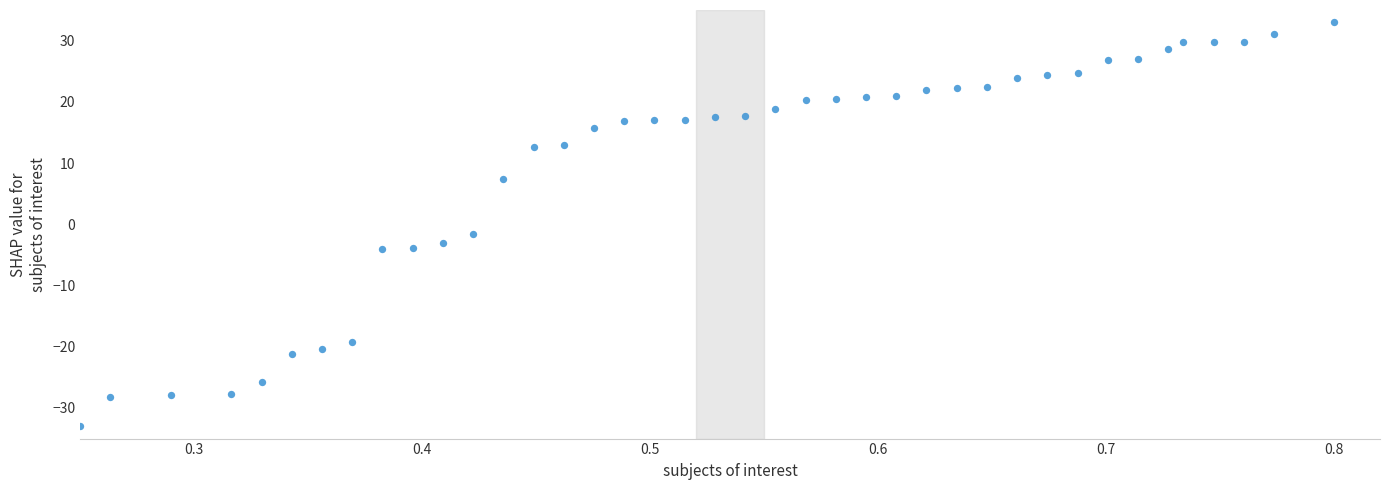

What is the range of X values (max minus min)?

0.6